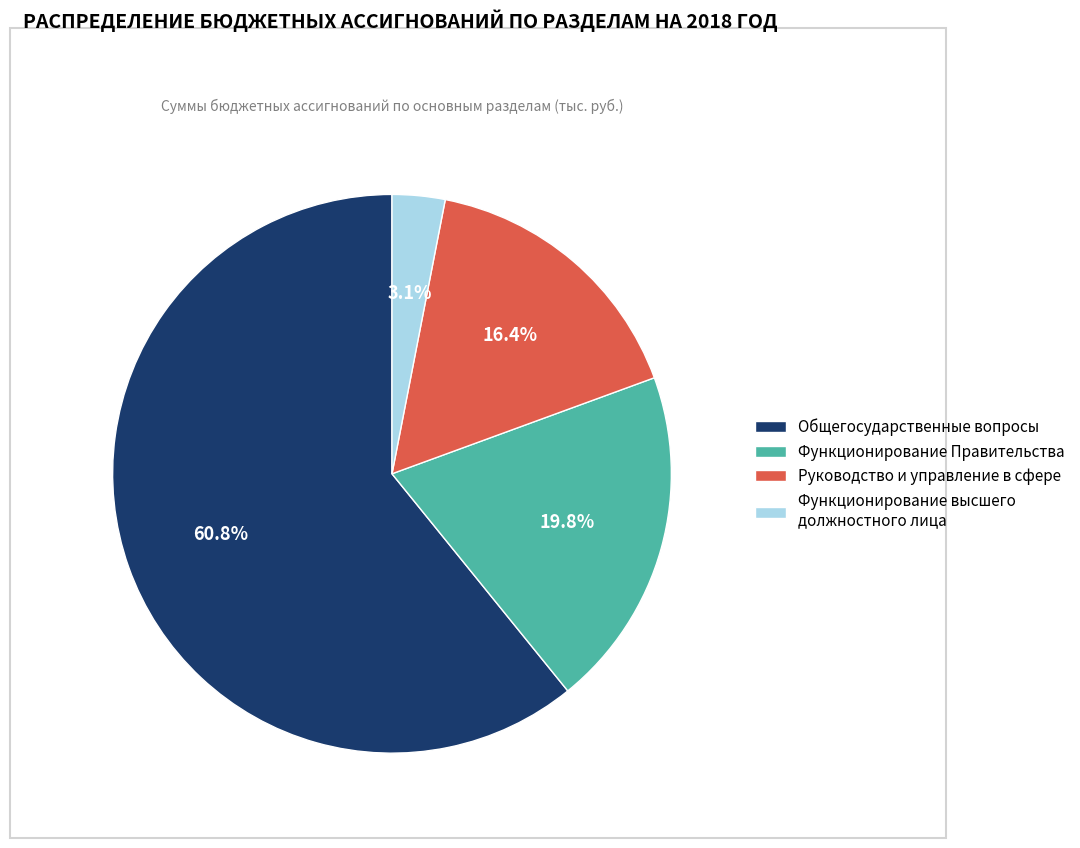

Which category has the smallest portion of the pie?

Функционирование высшего должностного лица